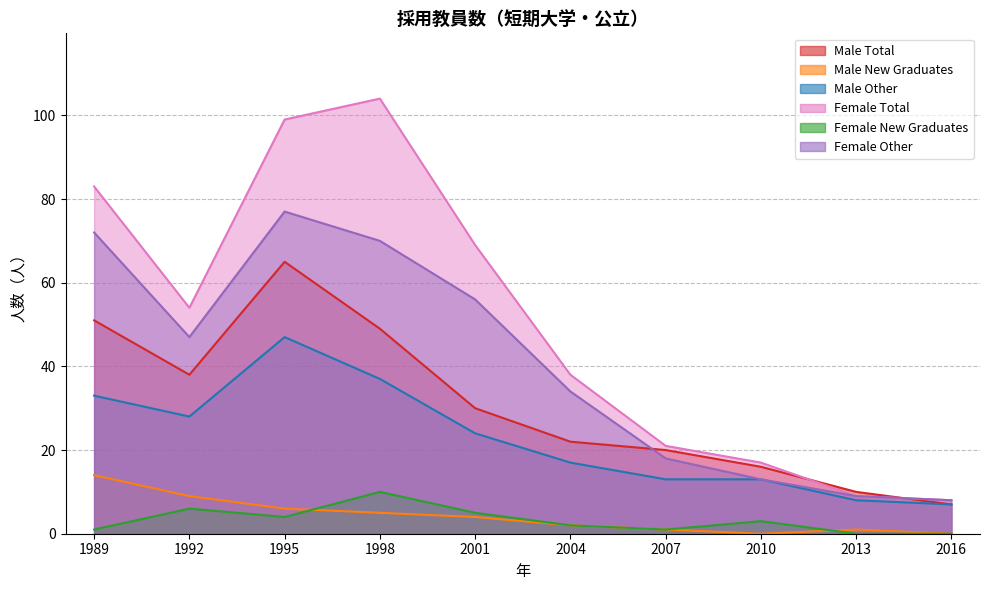

How many categories are shown in the chart?

10